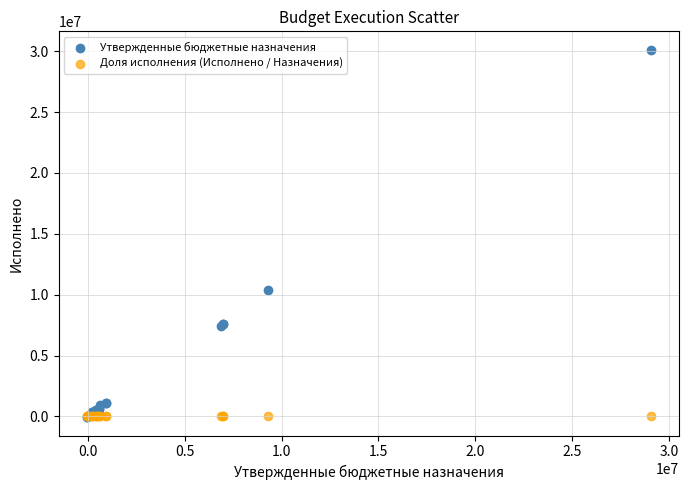

In the Утвержденные бюджетные назначения series, what Y value is closest to 15033442?

10402814.8